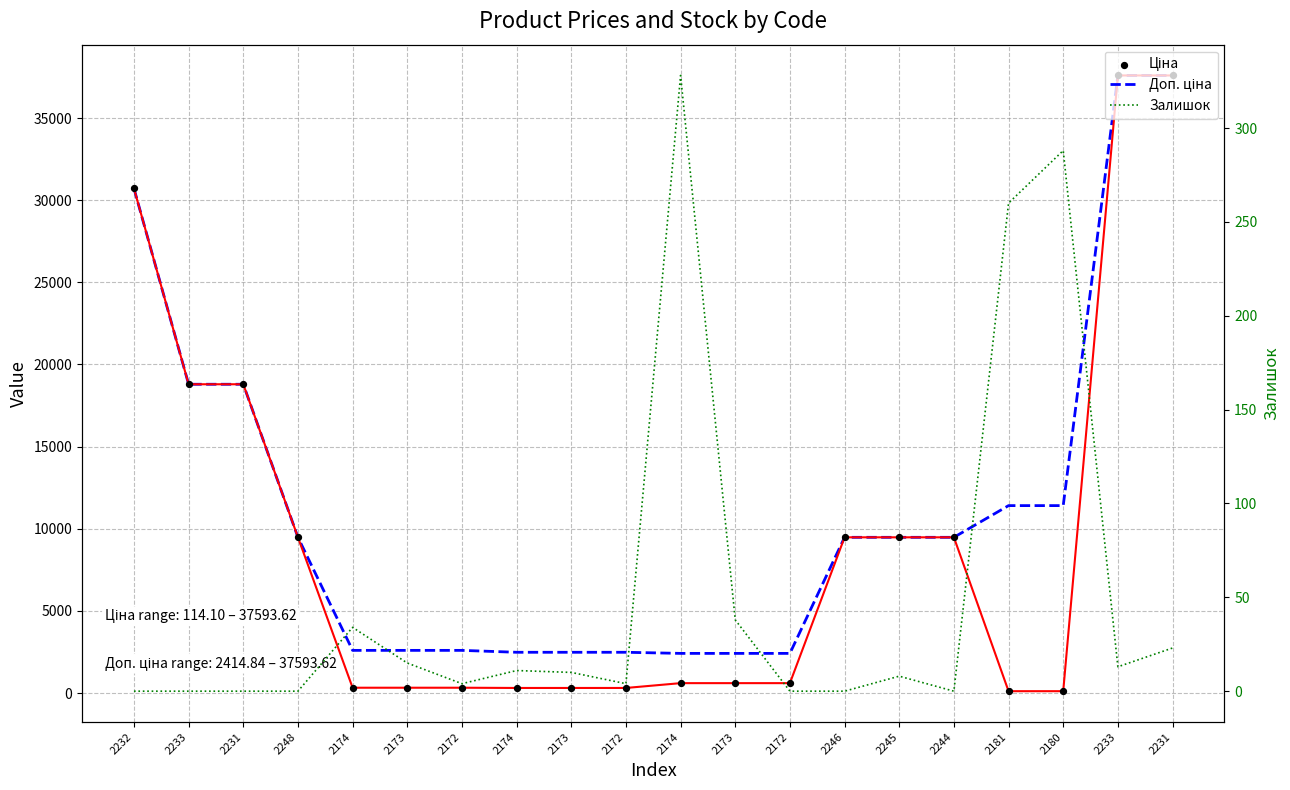

What is the total value across all series at 2244?

18960.1